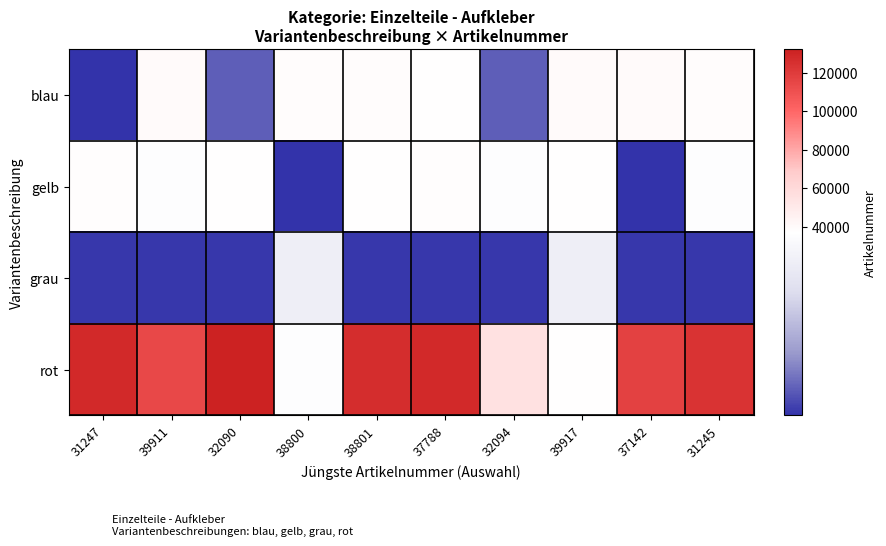

What is the minimum value shown in the chart?

31245